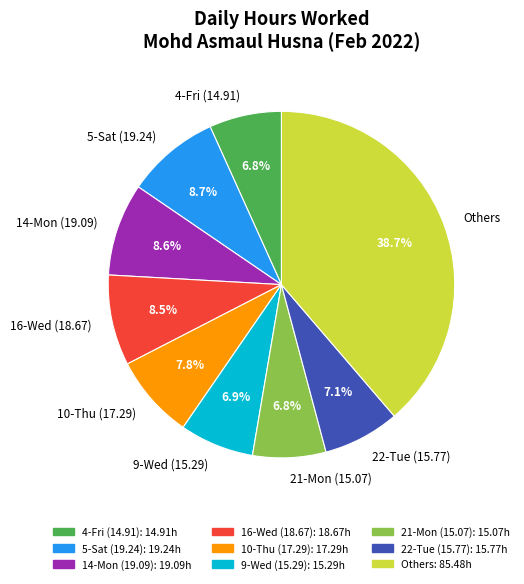

To the nearest percent, what is the difference between the largest and smallest slice percentages?

32%